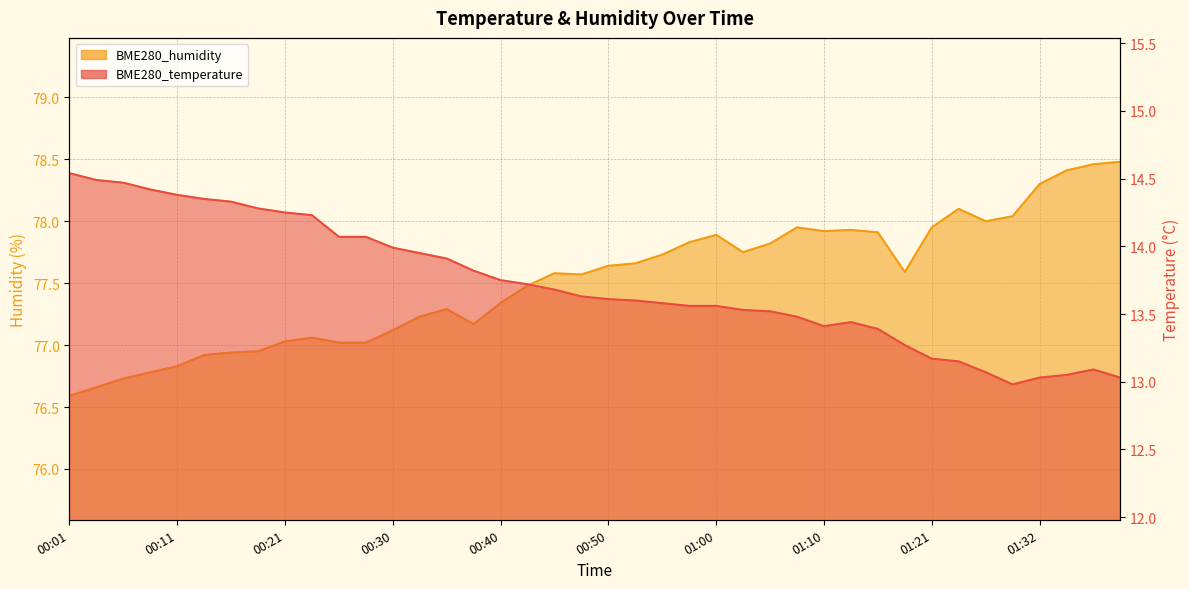

The BME280_temperature series shows 7.1 at 00:55. True or false?

False